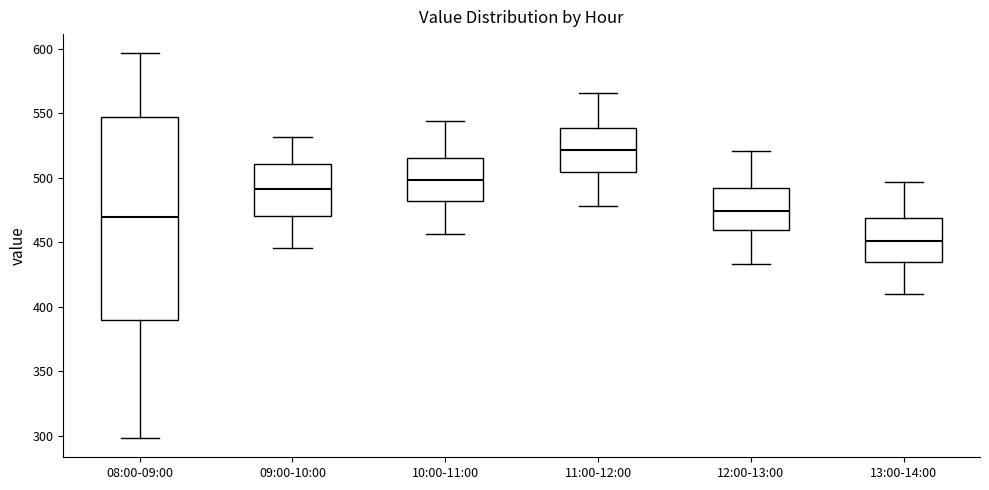

Which box has the lowest median line?

13:00-14:00